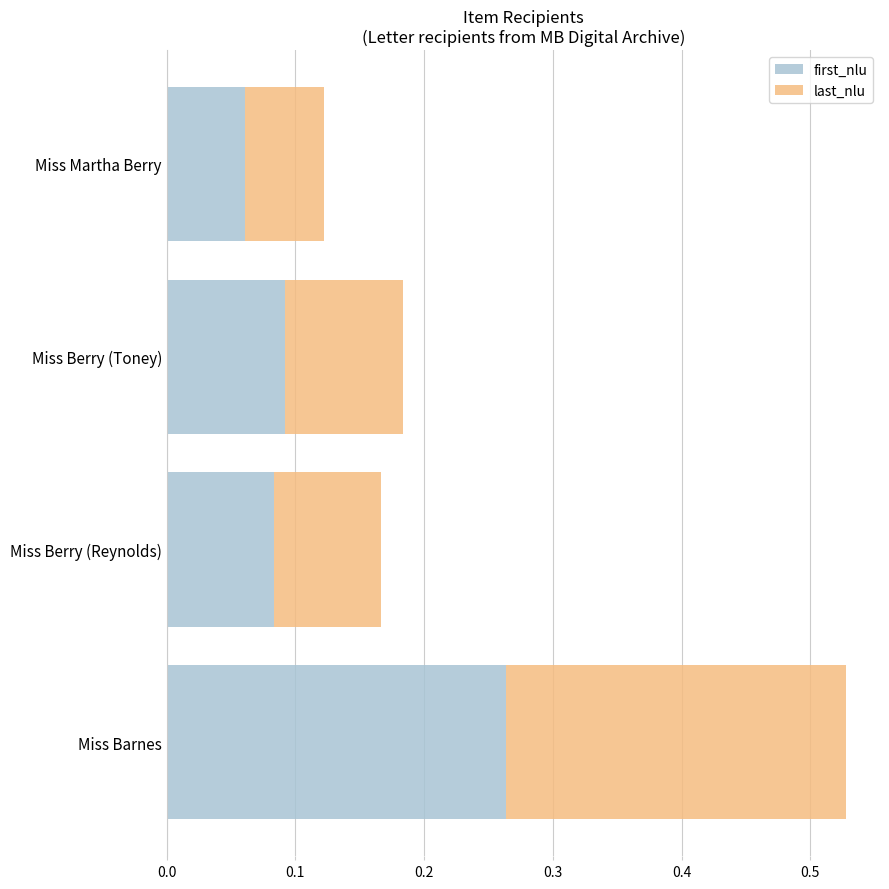

Where is first_nlu nearest to the value 0?

Miss Martha Berry